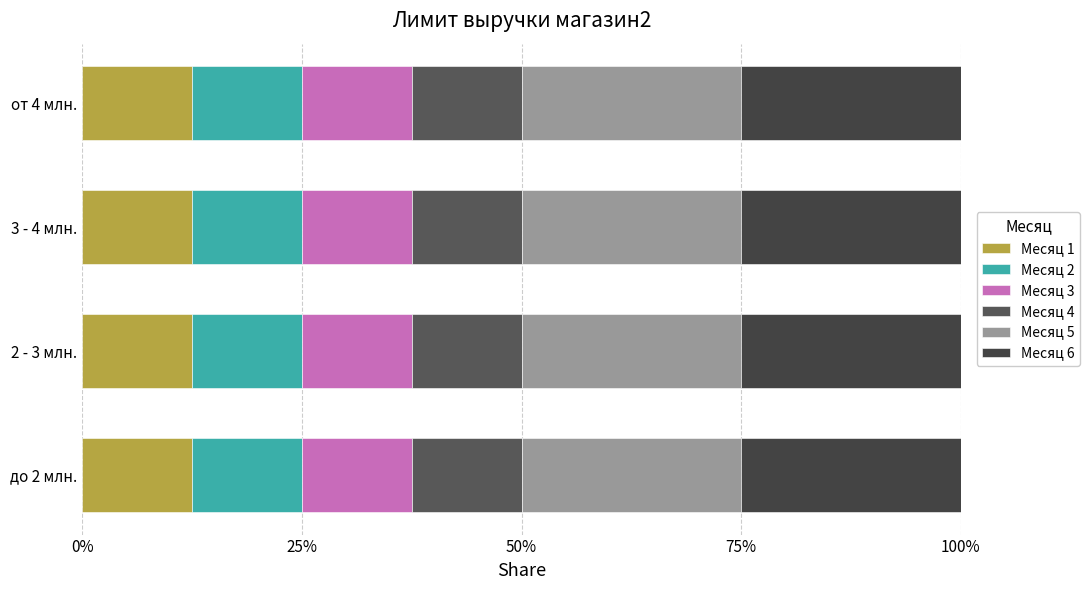

How many categories are shown in the chart?

4